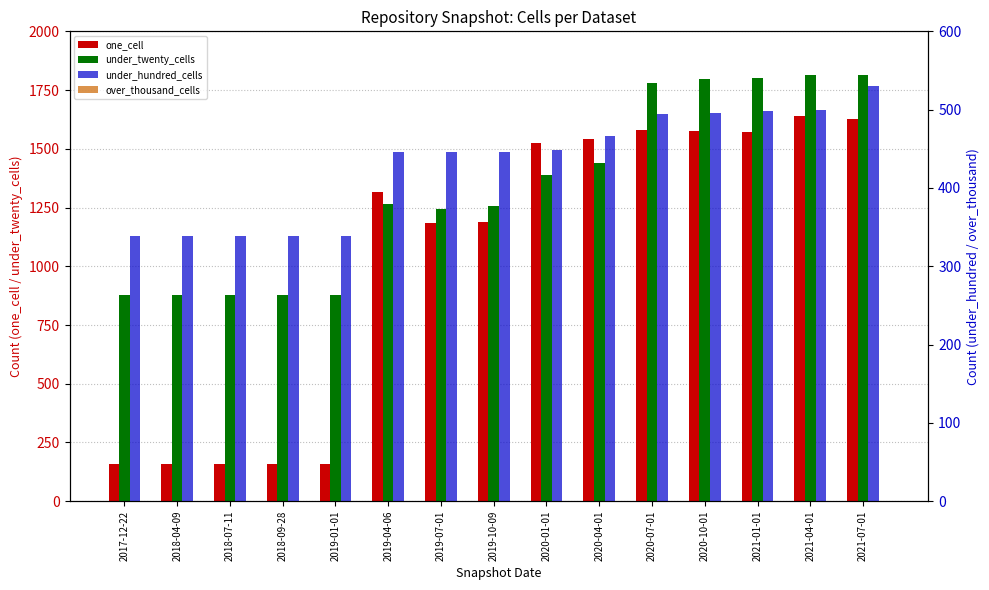

Which label corresponds to the largest value in the chart?

2021-04-01